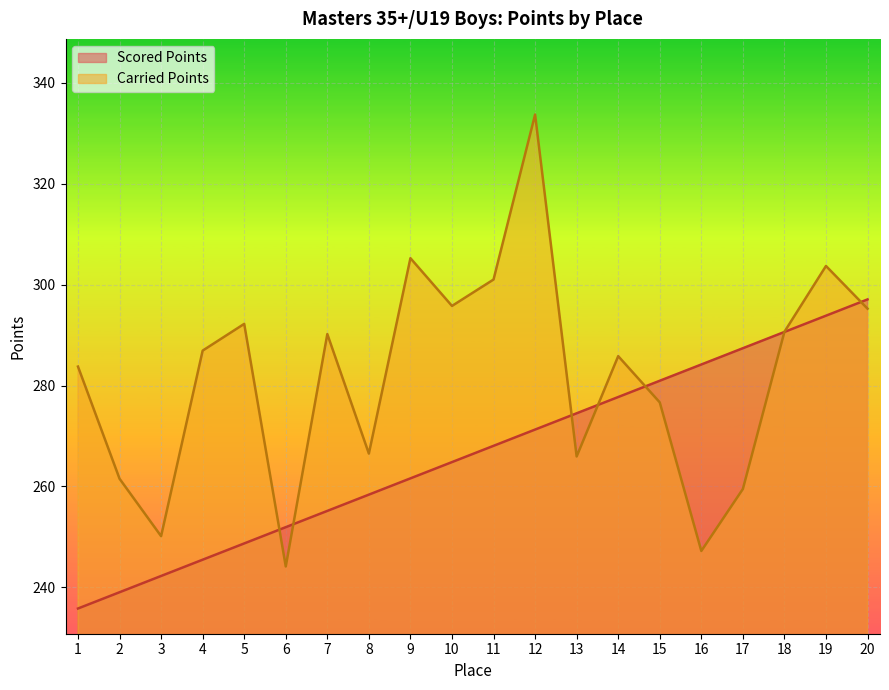

What is the total value across all series at 19?

597.6